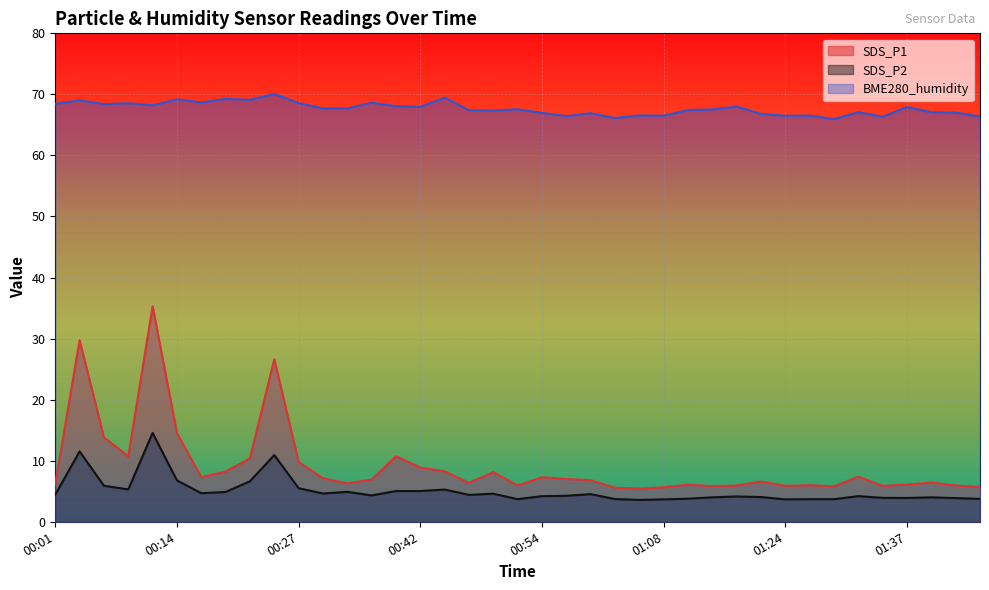

What is the label of the 1st point from the right?

01:44